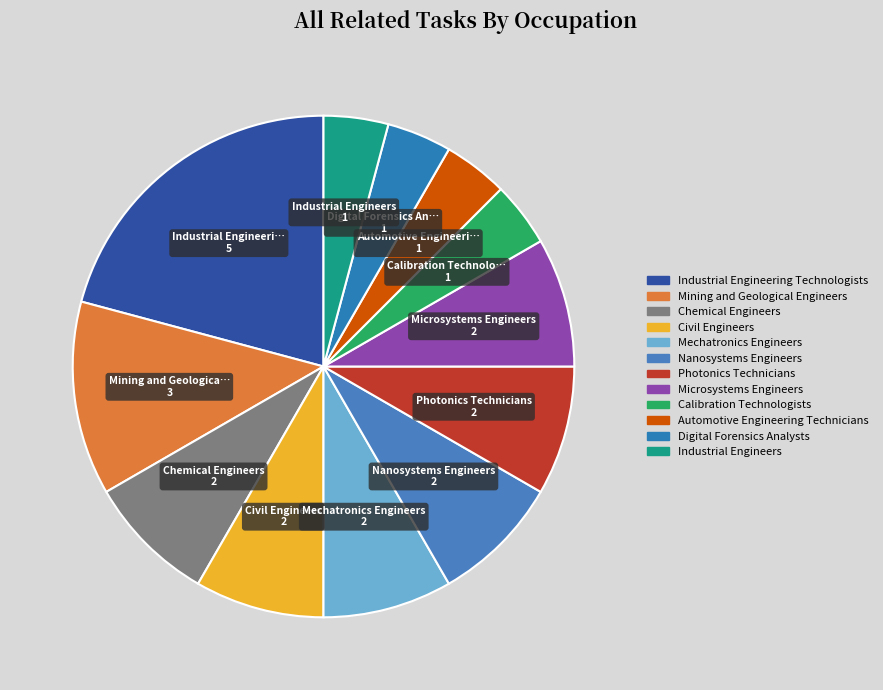

Is it true that Mining and Geological Engineers is 19% of the pie?

False